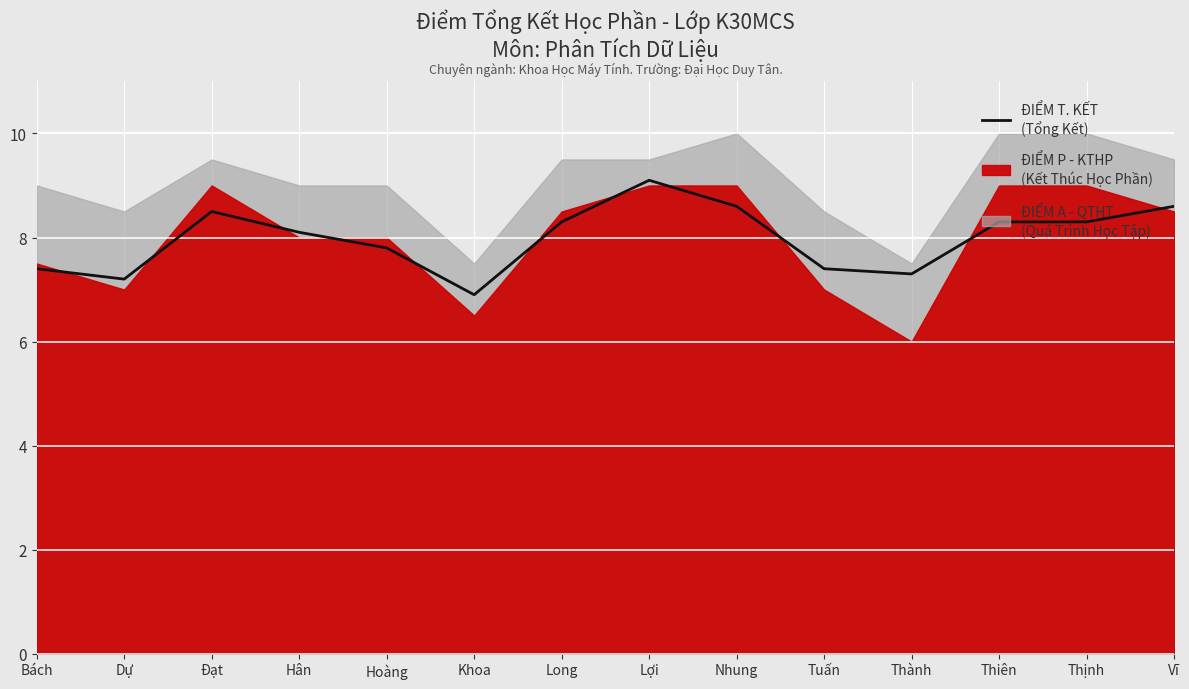

Where is the first local maximum?

Đạt